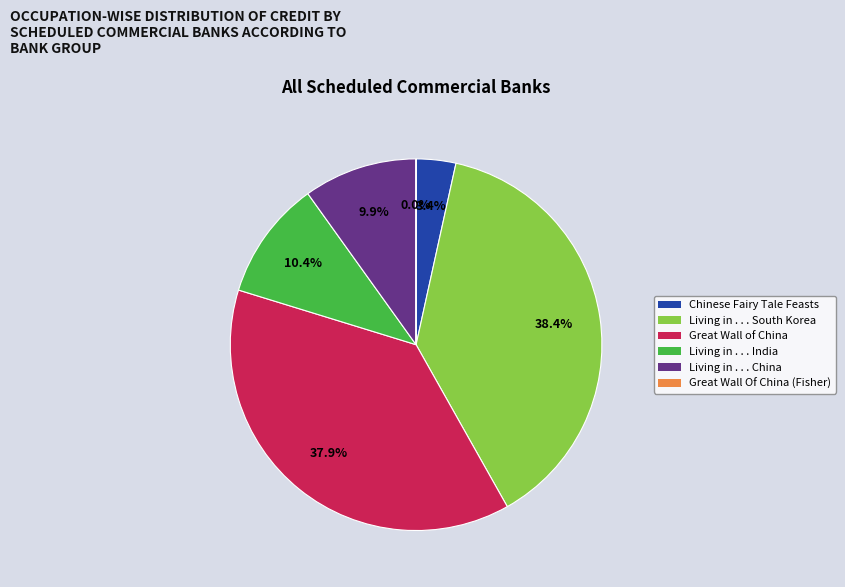

Is it true that Great Wall of China is 31% of the pie?

False